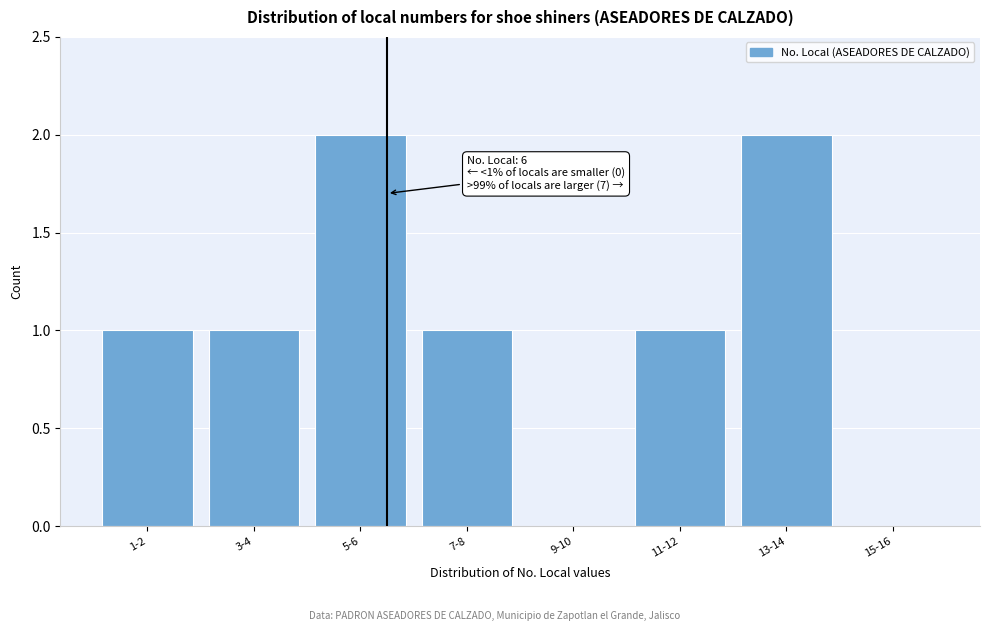

Reading right to left, list all the values displayed in this chart.

15-16=0	13-14=2	11-12=1	9-10=0	7-8=1	5-6=2	3-4=1	1-2=1